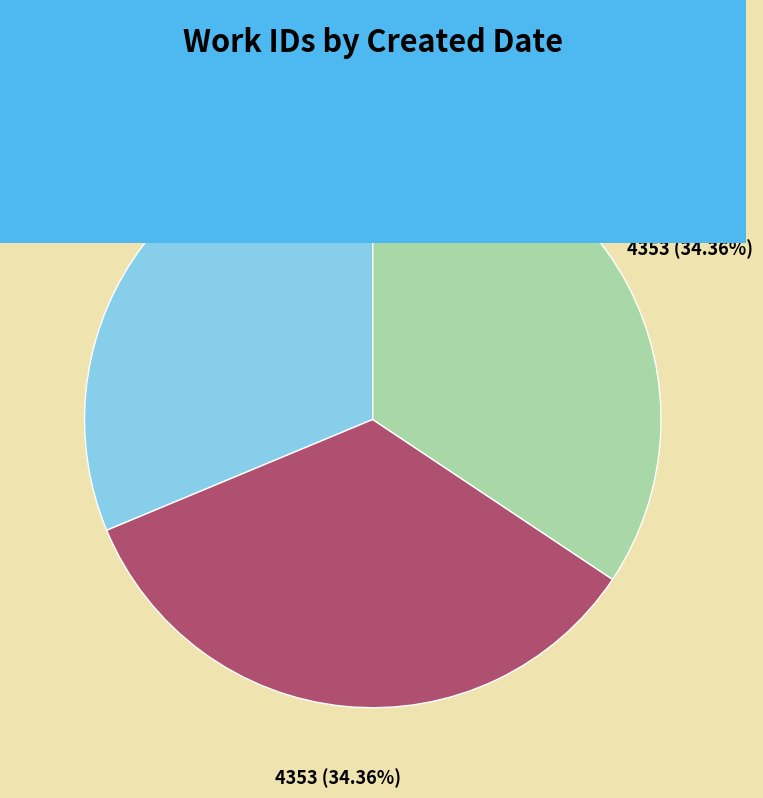

How many segments does this pie chart have?

3